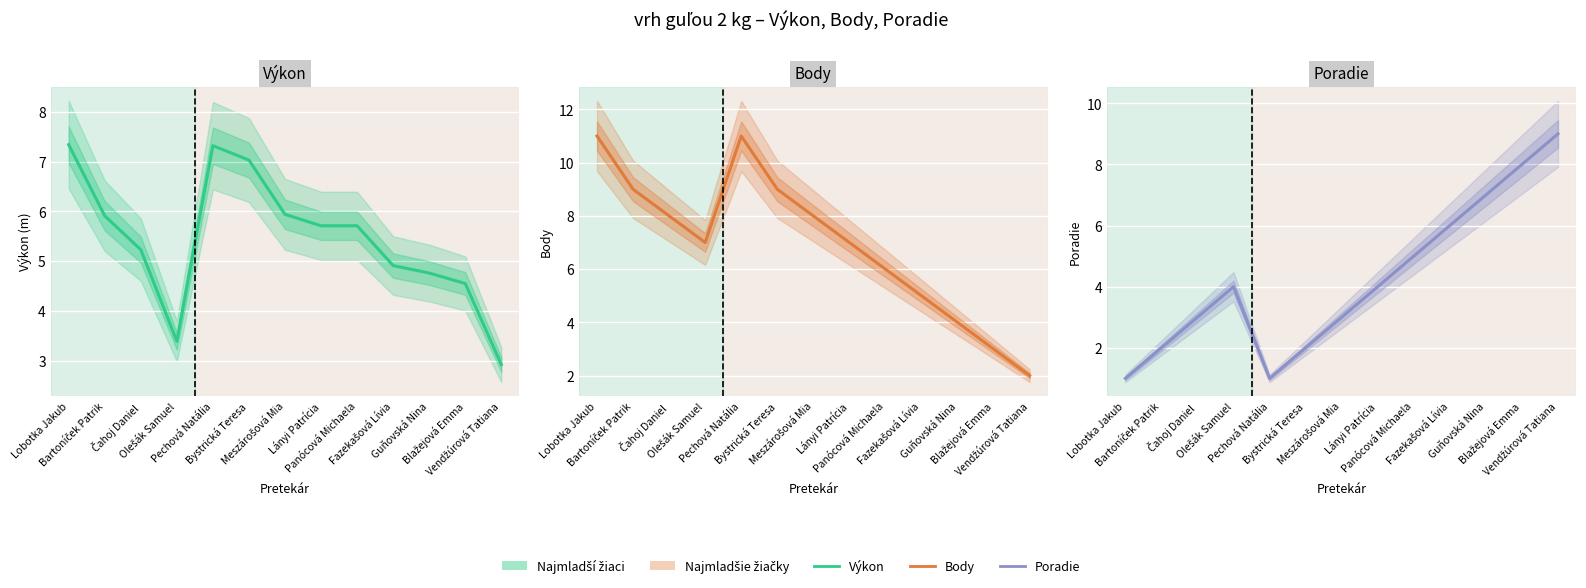

The Výkon series shows 7.0 at Bystrická Teresa. True or false?

True